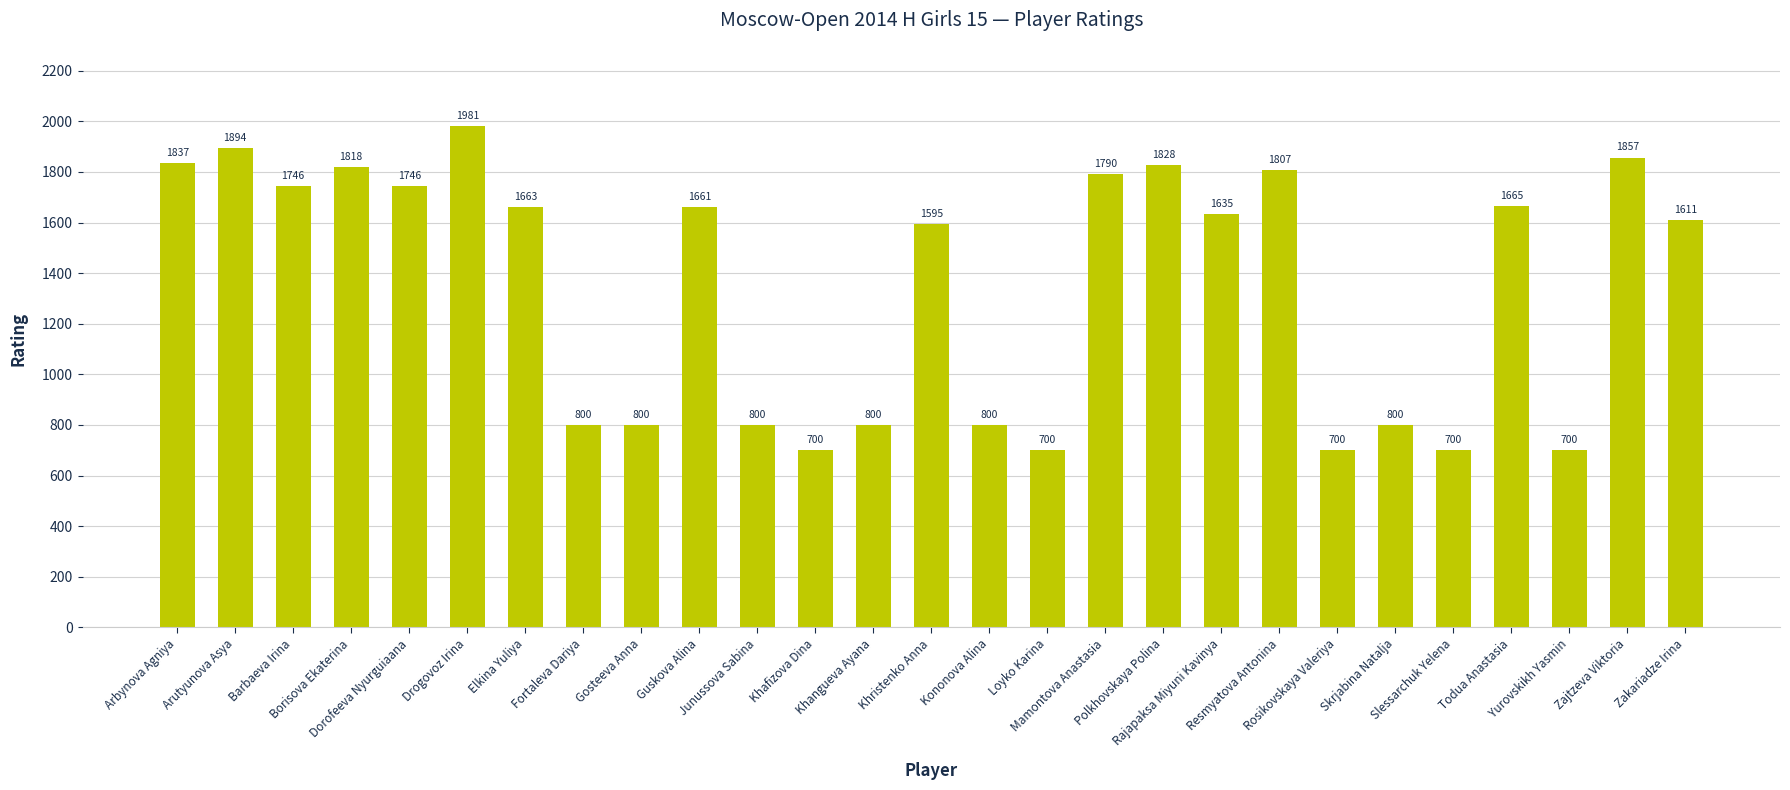

What is the greatest value displayed?

1981